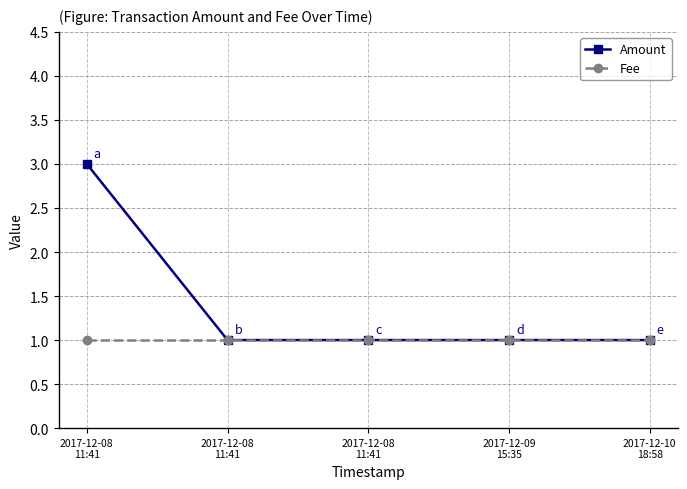

How many distinct data groups are displayed?

2